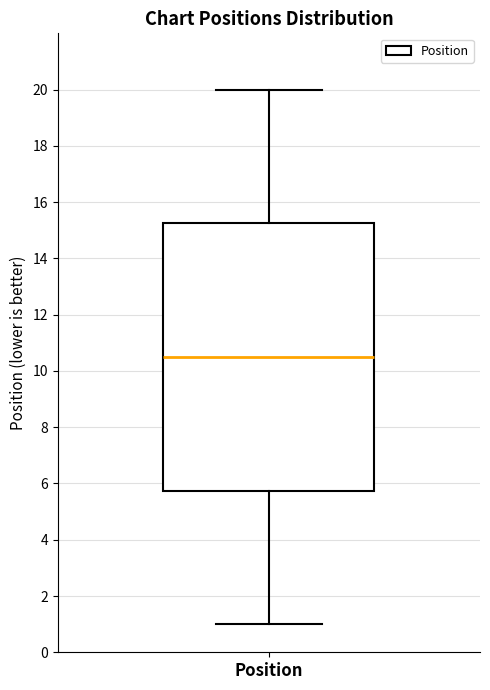

Where does the median line of the box for Position sit on the y-axis? The values are not printed on the chart, so give them approximately, as read against the axis.

10.6